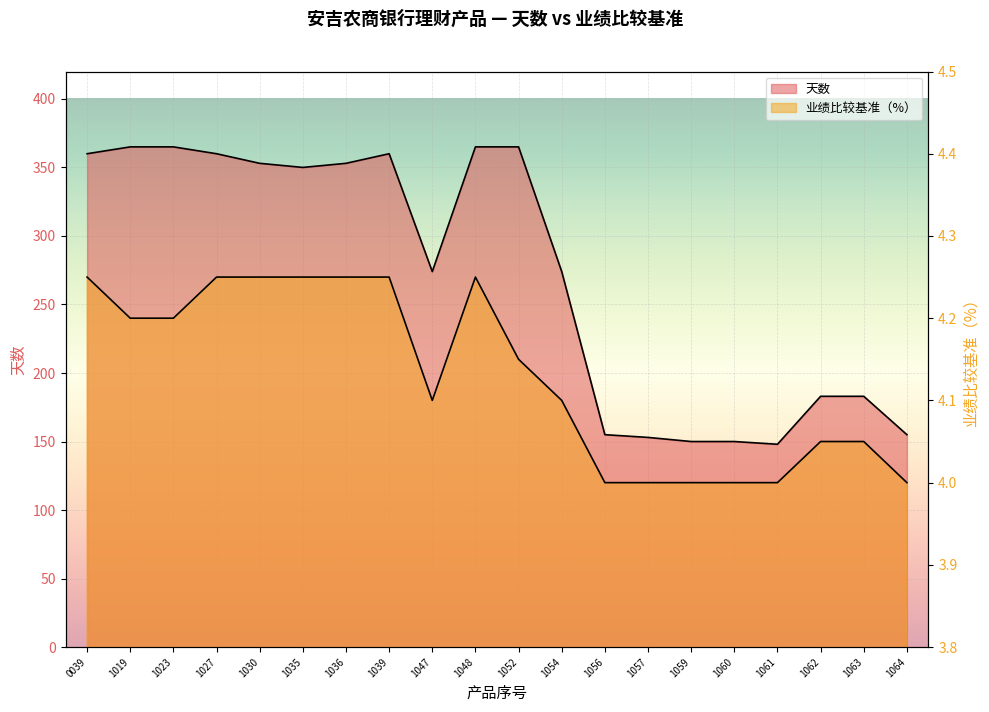

Is the value of 业绩比较基准 at 1061 greater than the value of 天数 at 1063?

No